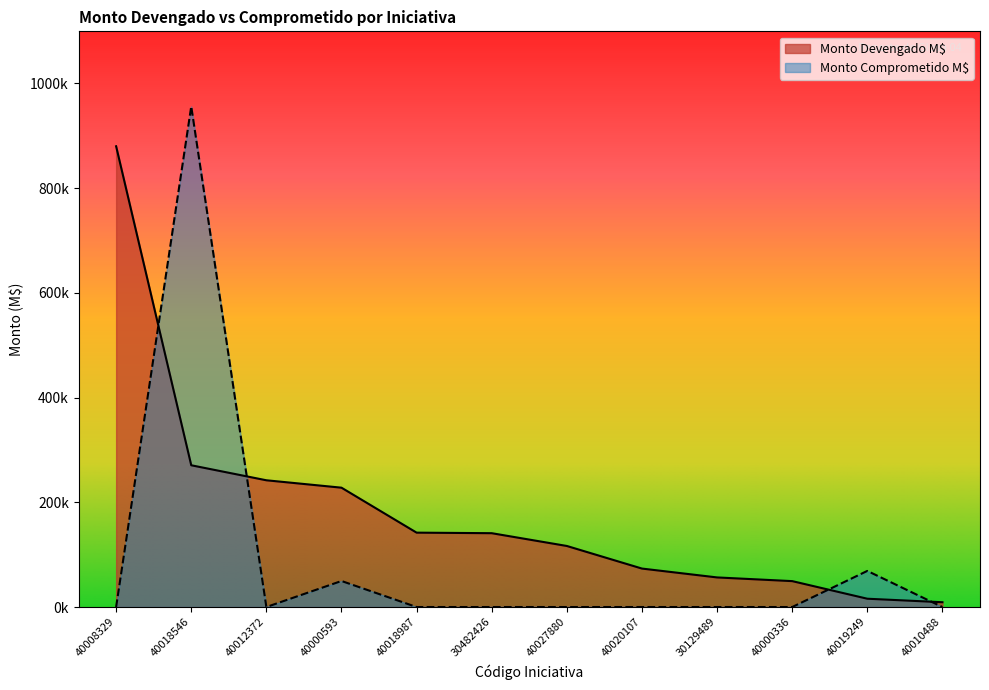

How many lines are shown in the chart?

2